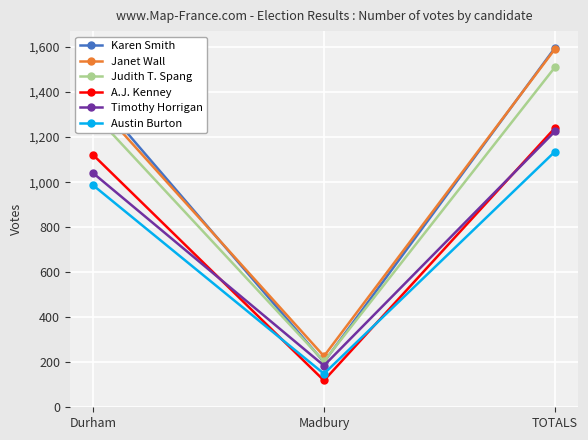

Is the value of Judith T. Spang at Madbury greater than the value of Austin Burton at Madbury?

Yes